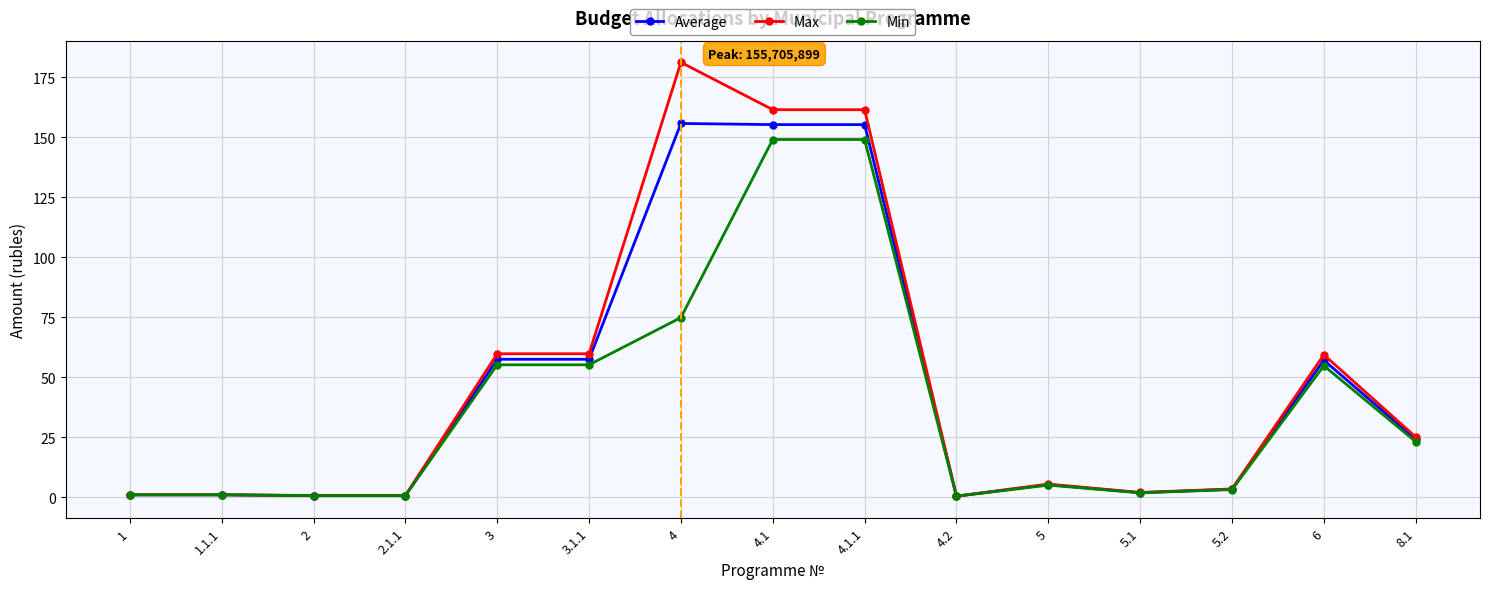

Rank the series at 4 from lowest to highest value.

Min, Average, Max